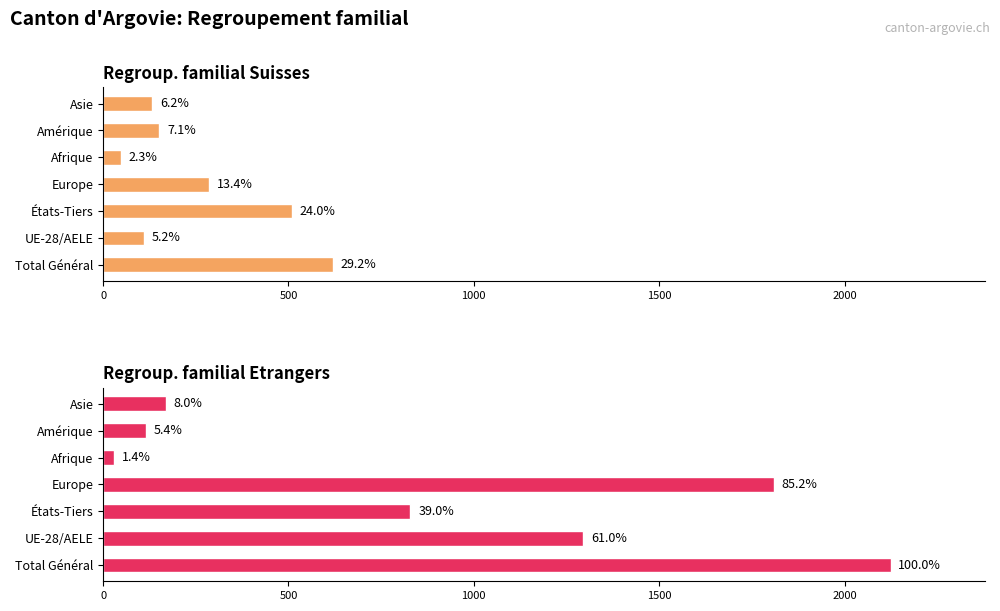

What is the maximum value shown in the chart?

2124